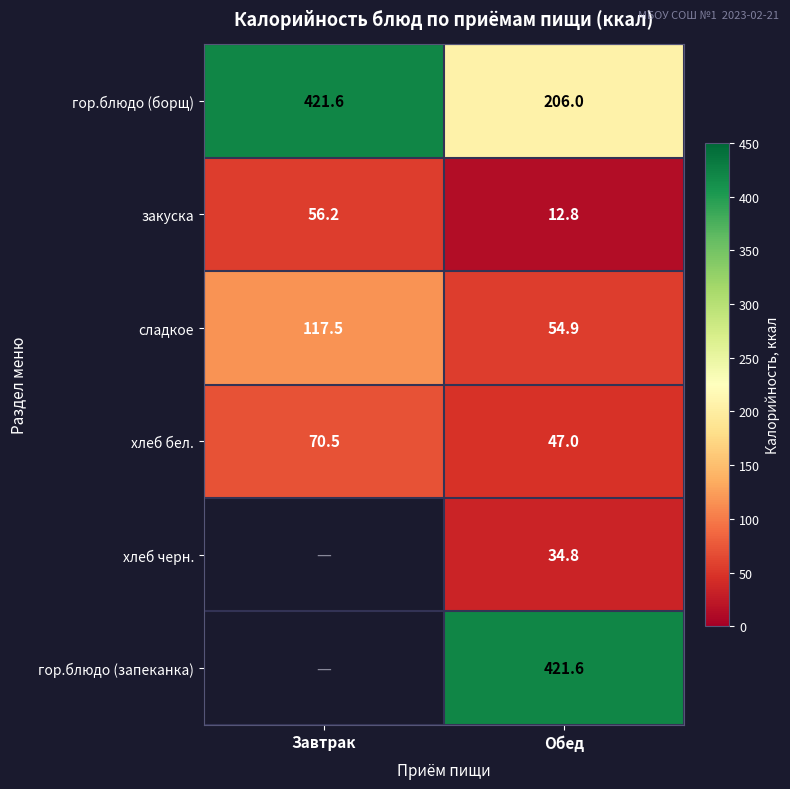

What is the maximum value shown in the chart?

421.6